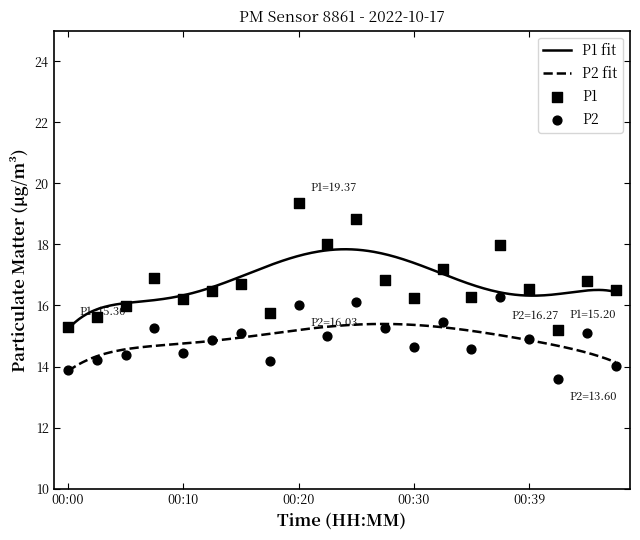

At how many categories does at least one series exceed 18?

2